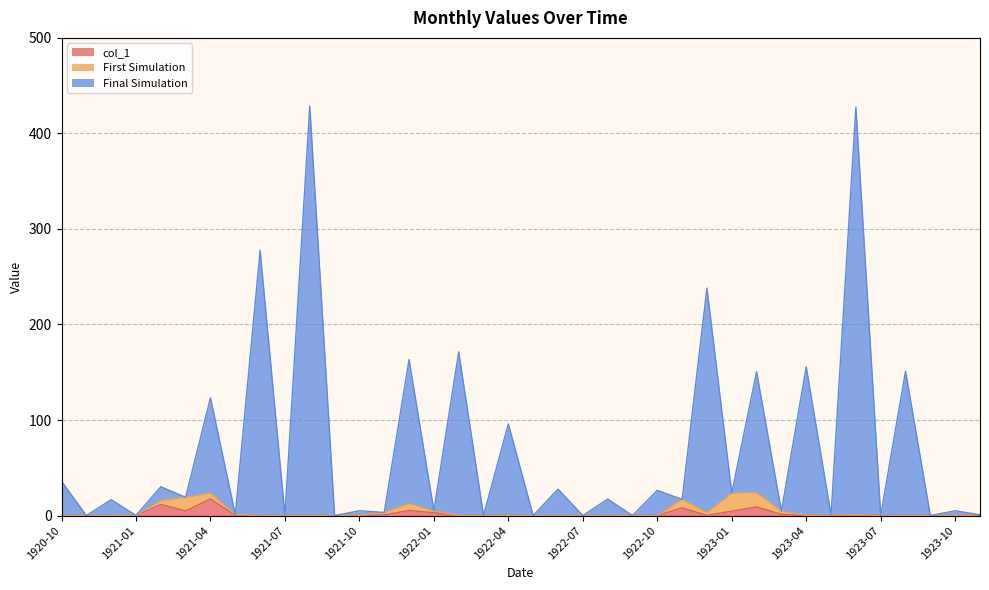

What is the difference between the maximum and second lowest values in the col_1 series?

17.4